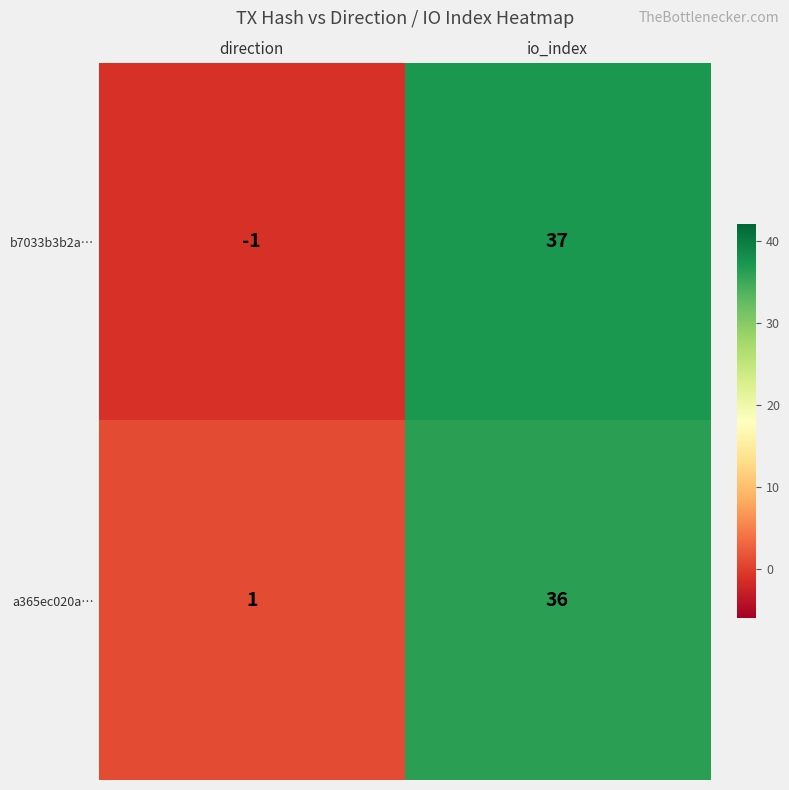

At direction, list the series in order from smallest to largest.

b7033b3b2a…, a365ec020a…